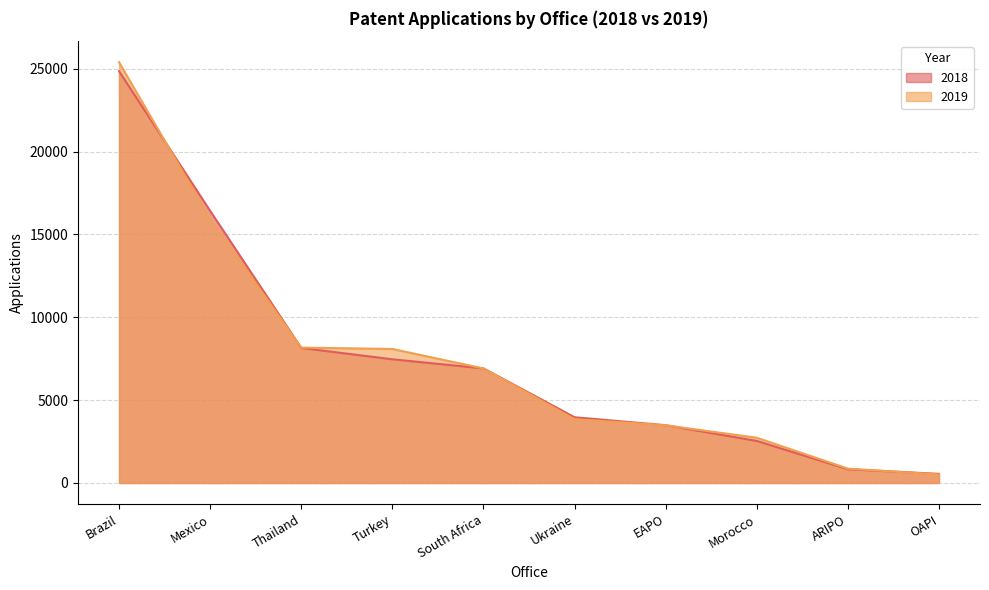

Where does the 2018 series first go above 6915?

Brazil